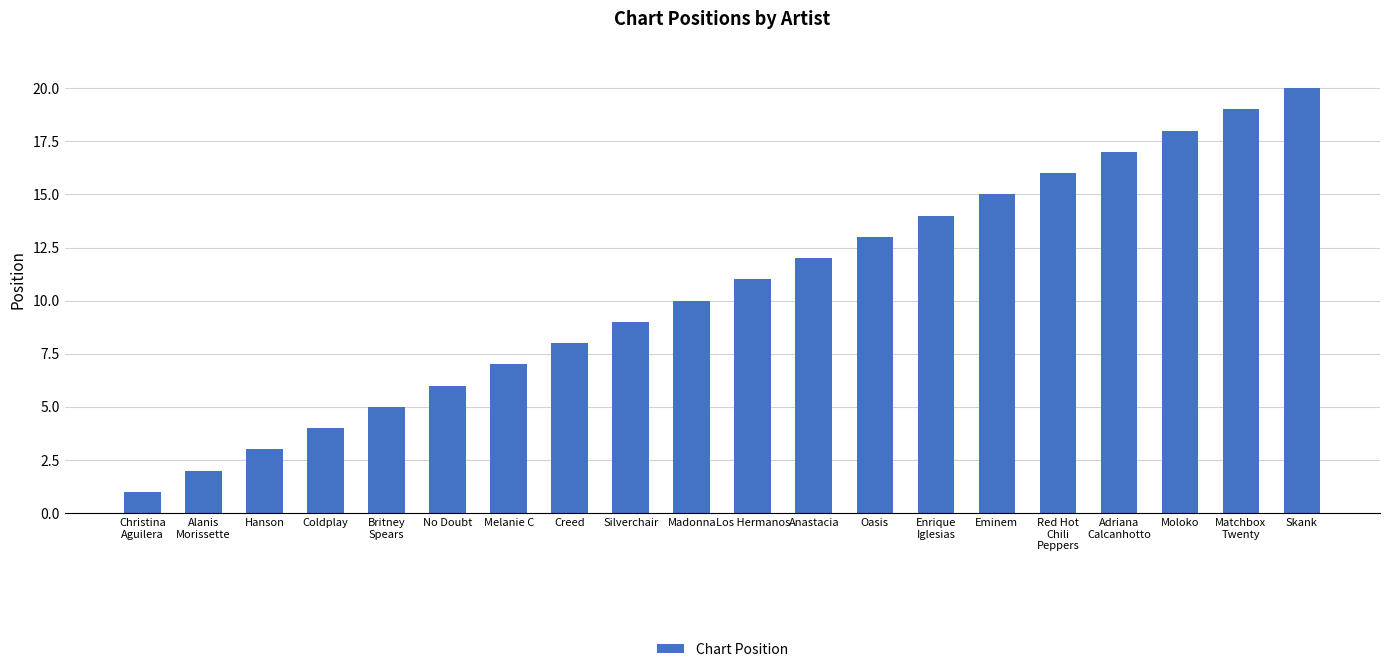

Which label corresponds to the largest value in the chart?

Skank